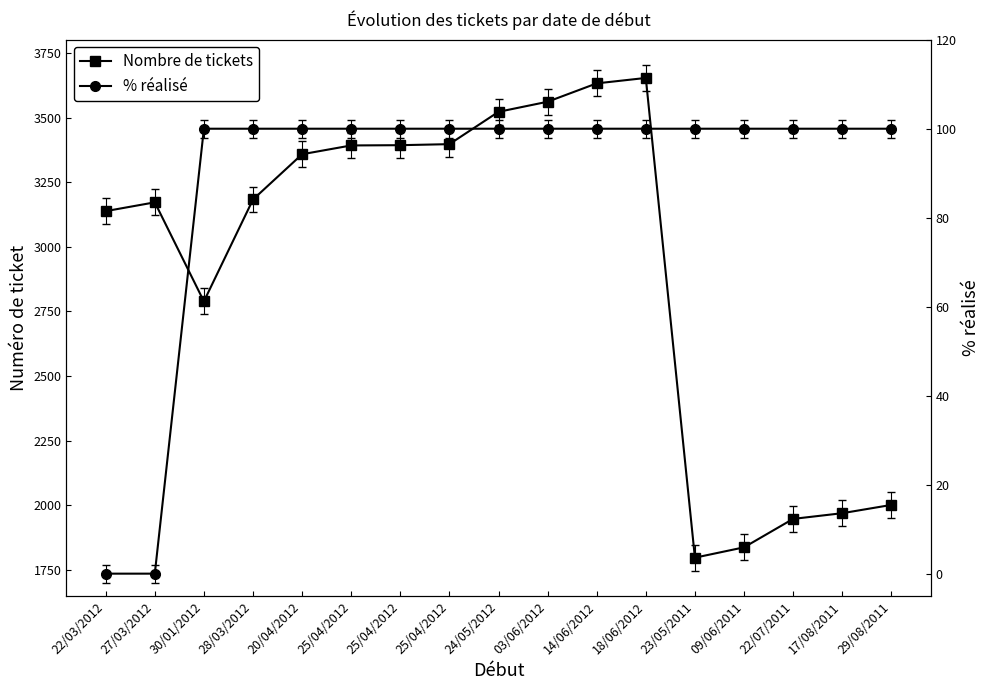

What is the difference between the maximum and minimum values in the % réalisé series?

100